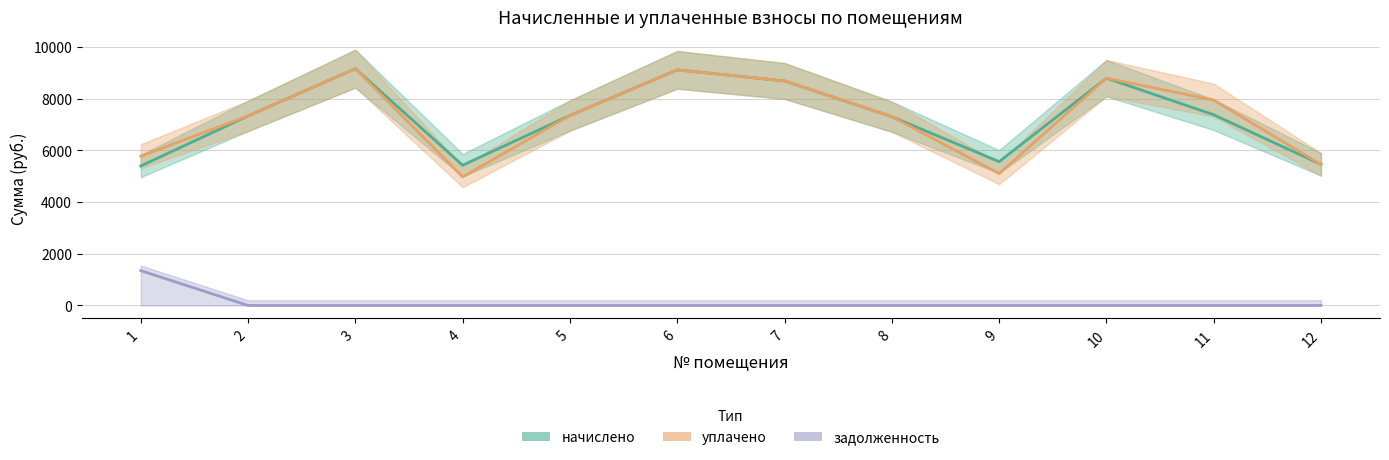

True or false: начислено and задолженность intersect in this chart.

False